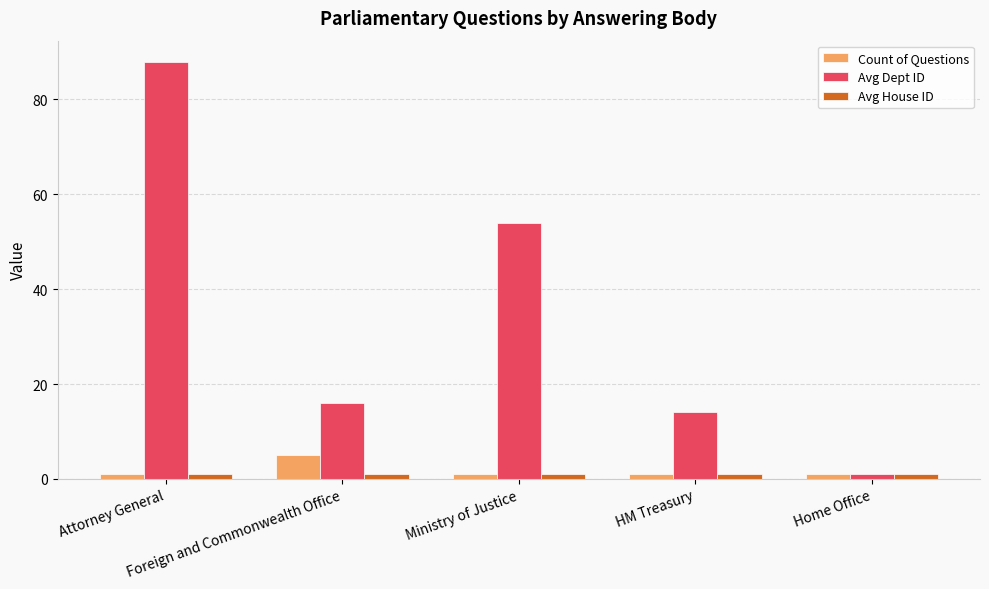

What is the highest value of the Count of Questions series?

5